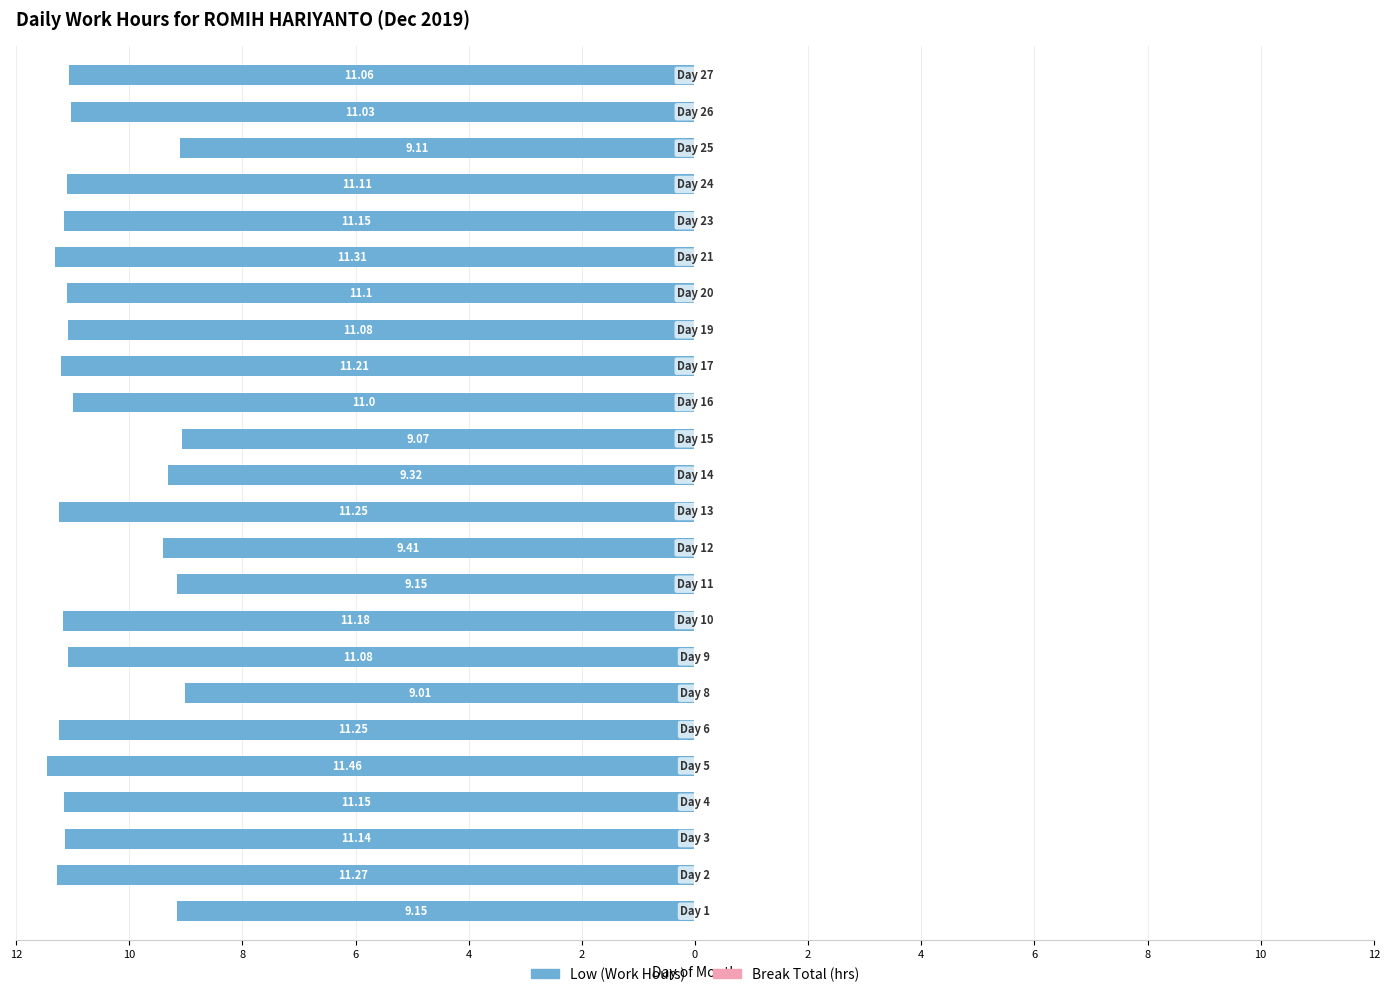

The value of Break Total (hrs) at 8 is 0.6. True or false?

True